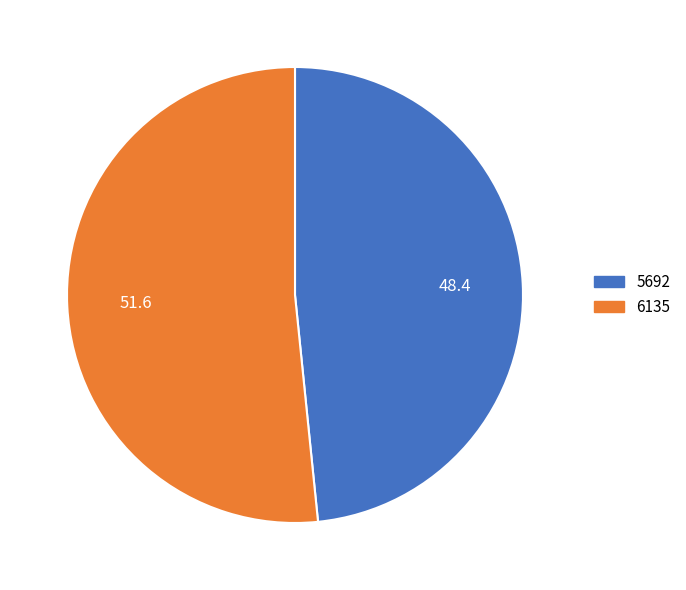

Do 5692 and 6135 together represent more than half of the pie?

Yes